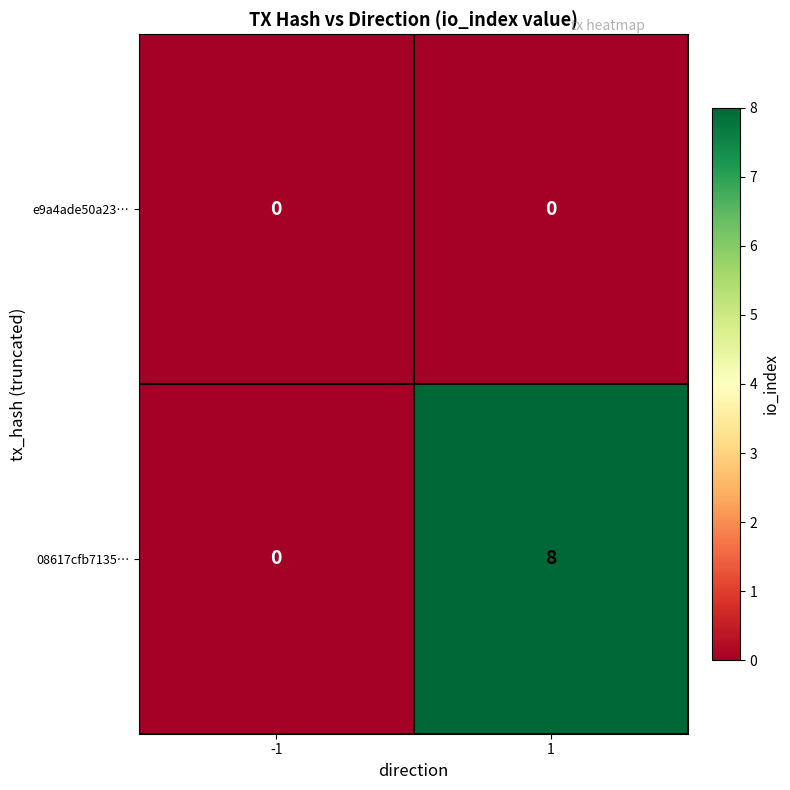

Rank the series by their average value, from highest to lowest.

08617cfb7135…, e9a4ade50a23…